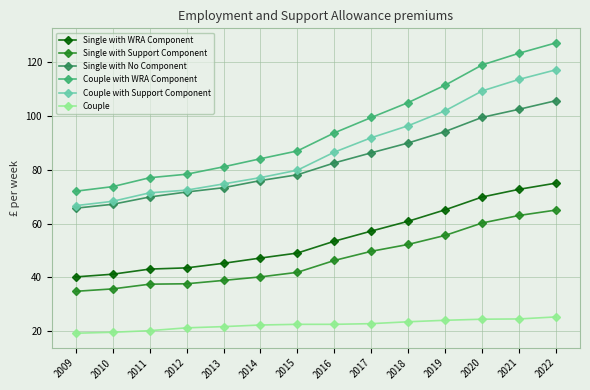

Between 2014 and 2016, which series saw the biggest shift?

Couple with WRA Component